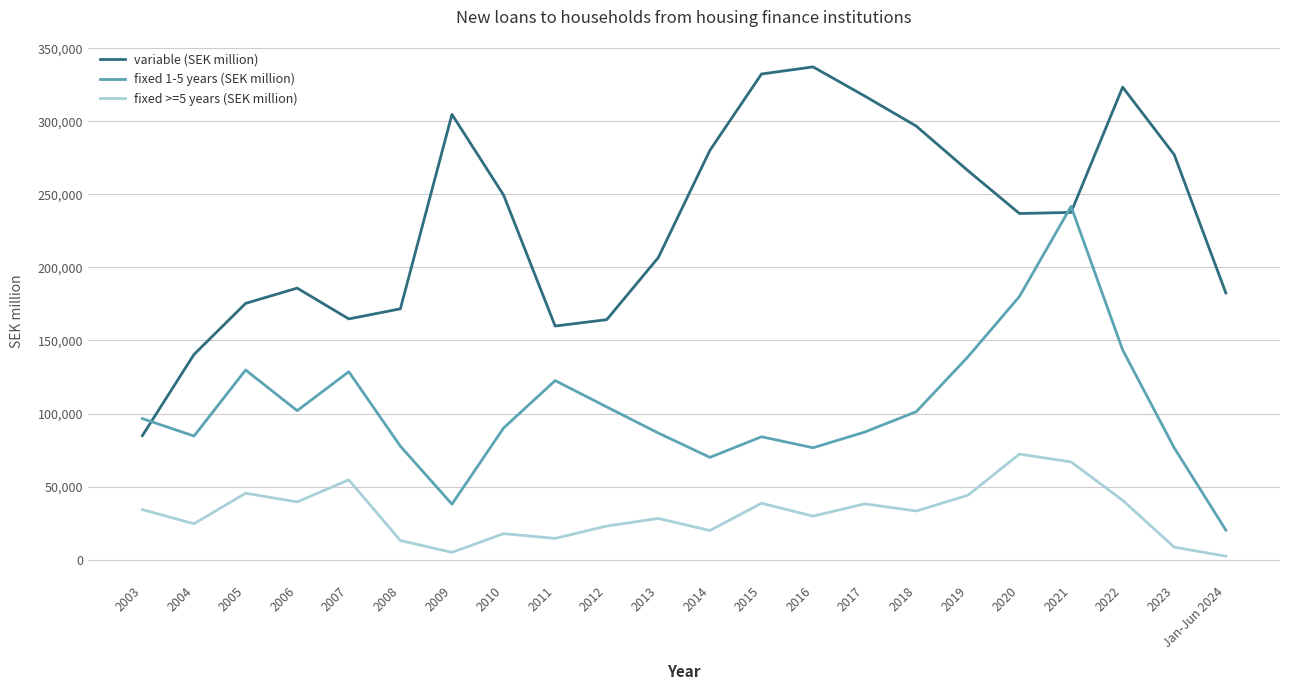

Rank the series at 2011 from lowest to highest value.

fixed >=5 years (SEK million), fixed 1-5 years (SEK million), variable (SEK million)